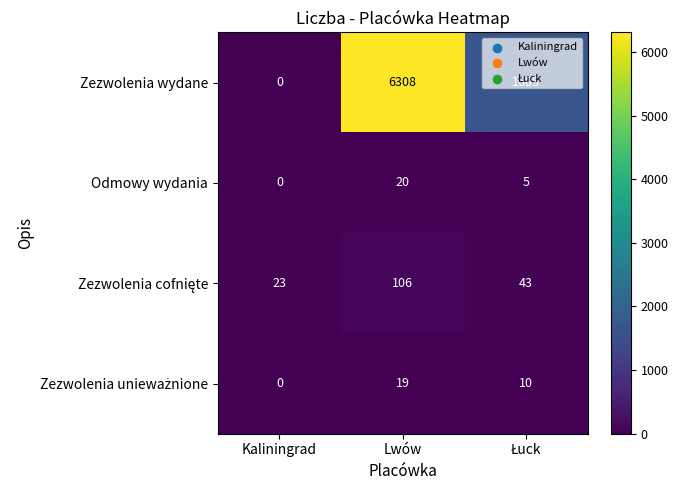

True or false: Zezwolenia wydane has a value of 9906 at Lwów.

False